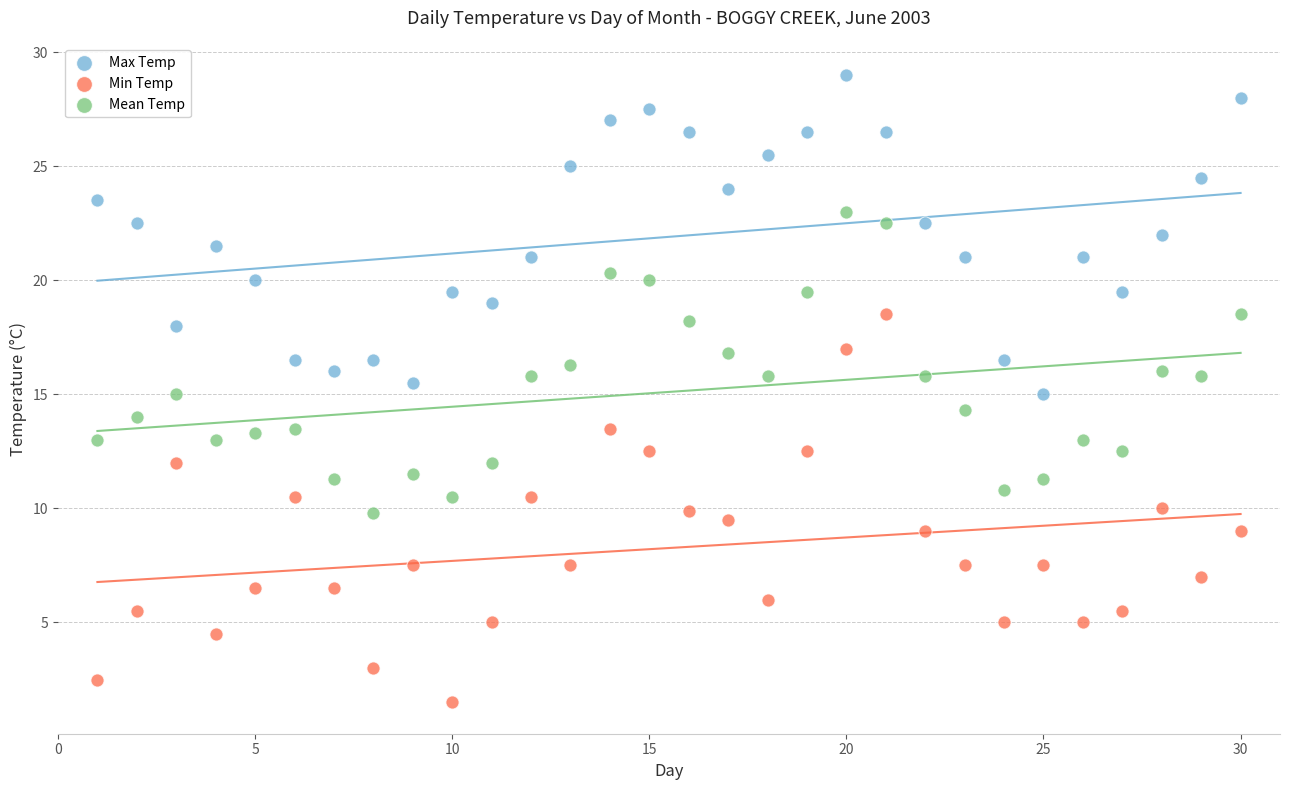

Which series has the largest Y range (max minus min)?

Min Temp